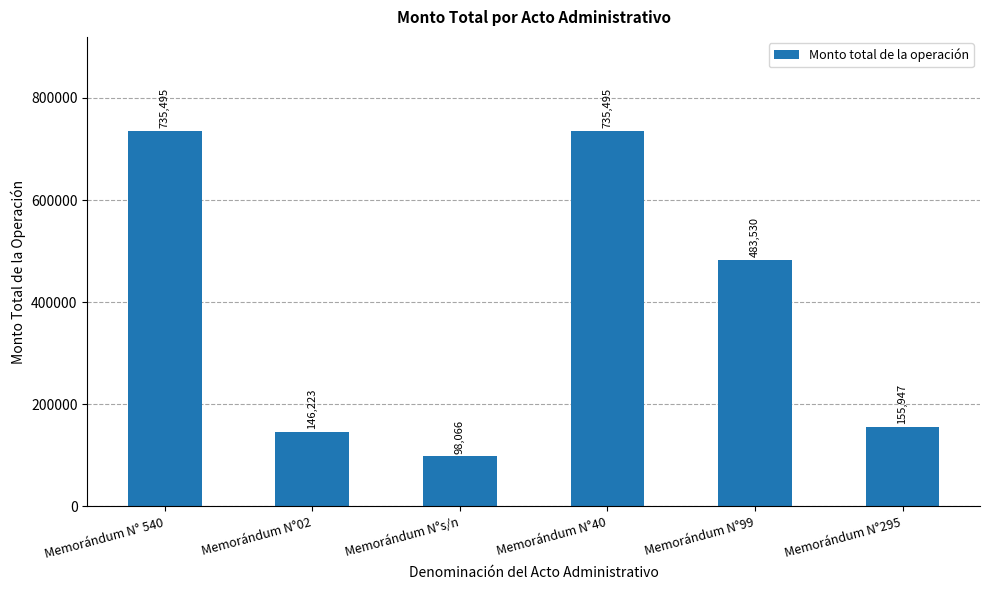

True or false: the data shows 98066 at Memorándum N°s/n.

True